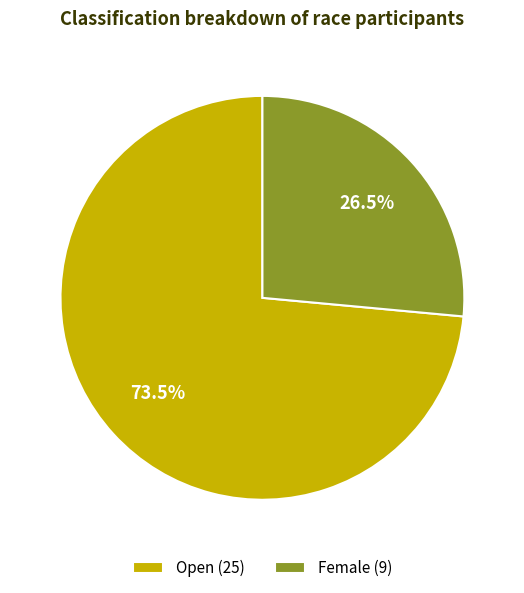

To the nearest percent, what is the difference between the Open and Female slice percentages?

47%